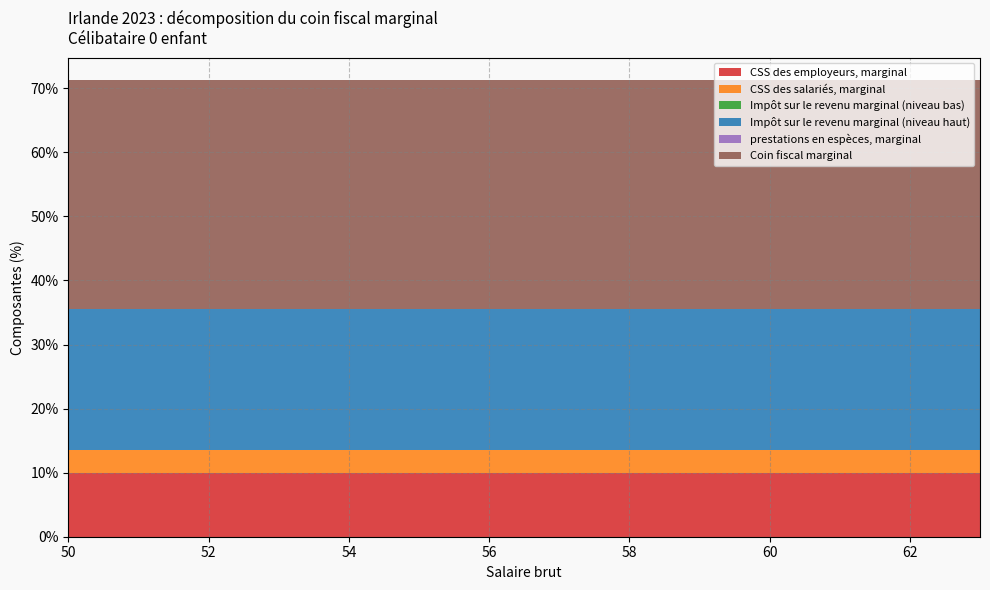

Reading right to left, what are all the values shown in this chart?

CSS des employeurs, marginal: 10.0	10.0	10.0	10.0	10.0	10.0	10.0	10.0	10.0	10.0	10.0	10.0	10.0	10.0
CSS des salariés, marginal: 3.6	3.6	3.6	3.6	3.6	3.6	3.6	3.6	3.6	3.6	3.6	3.6	3.6	3.6
Impôt sur le revenu marginal (niveau bas): 0.0	0.0	0.0	0.0	0.0	0.0	0.0	0.0	0.0	0.0	0.0	0.0	0.0	0.0
Impôt sur le revenu marginal (niveau haut): 22.1	22.1	22.1	22.1	22.1	22.1	22.1	22.1	22.1	22.1	22.1	22.1	22.1	22.1
prestations en espèces, marginal: 0.0	0.0	0.0	0.0	0.0	0.0	0.0	0.0	0.0	0.0	0.0	0.0	0.0	0.0
Coin fiscal marginal: 35.6	35.6	35.6	35.6	35.6	35.6	35.6	35.6	35.6	35.6	35.6	35.6	35.6	35.6